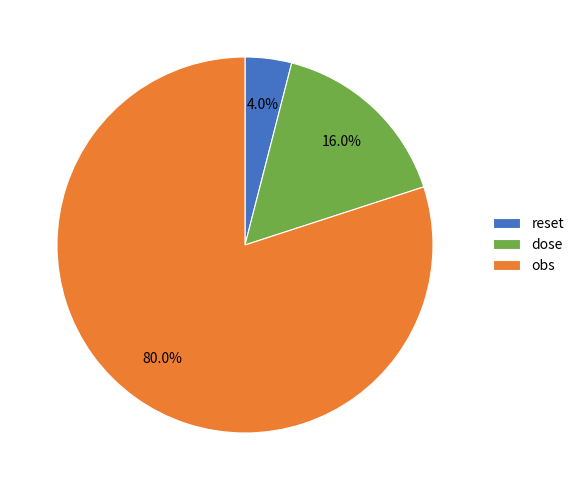

What percentage is the dose slice, to the nearest percent?

16%